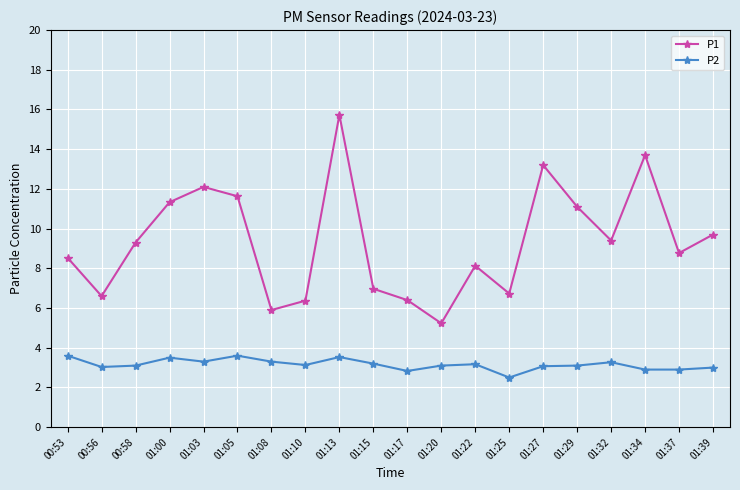

How many data points does each series have?

20